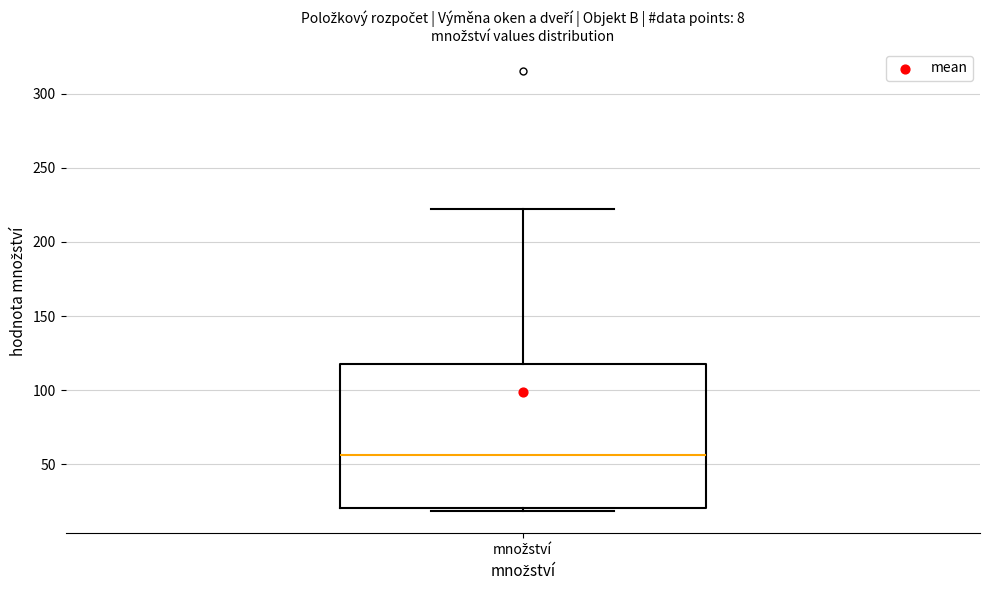

Read this box plot against the y-axis: the position of the median line, the range covered by the box, and the ends of both whiskers. The values are not printed on the chart, so give them approximately, as read against the axis.

median 55, box 20 to 115, whiskers 20 (just below the box's lower edge) to 225